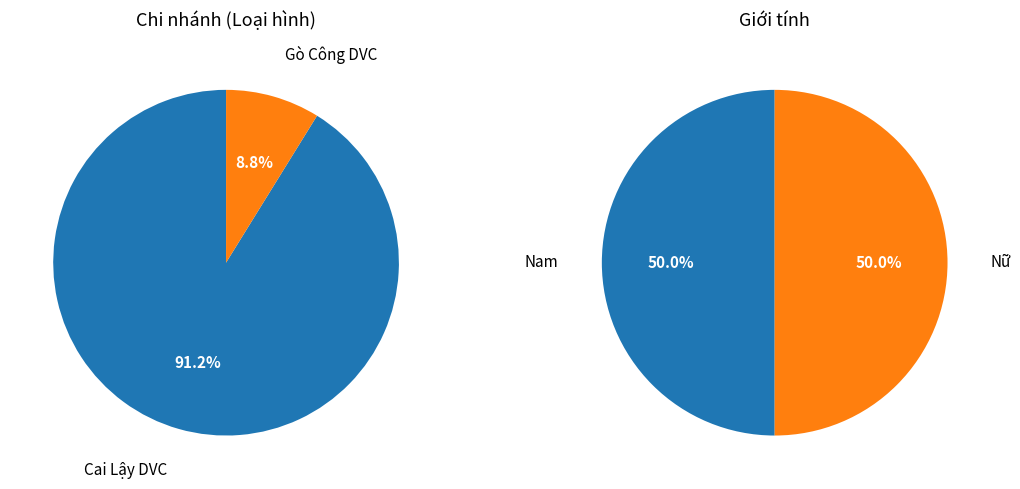

What is the majority slice?

Chi nhánh Cai Lậy DVC